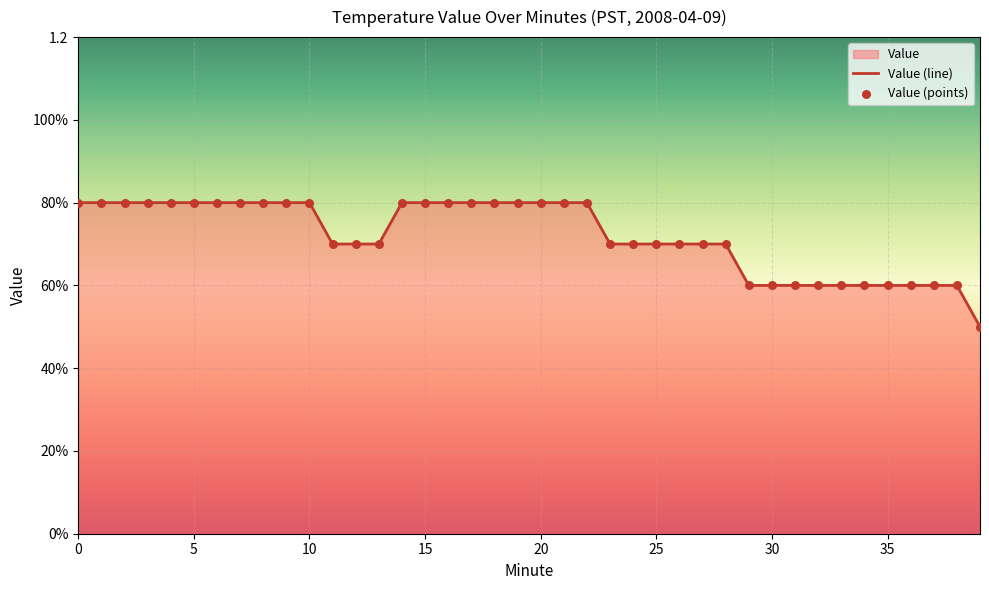

Is the value of Value (points) at 9 greater than the value of Value (line) at 20?

No